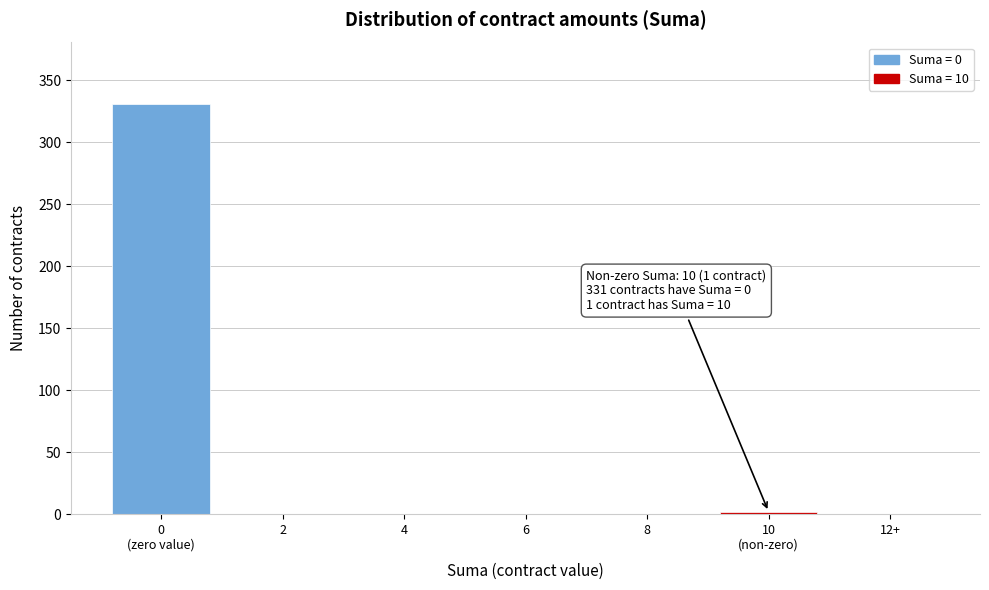

What is the sum of all values?

333